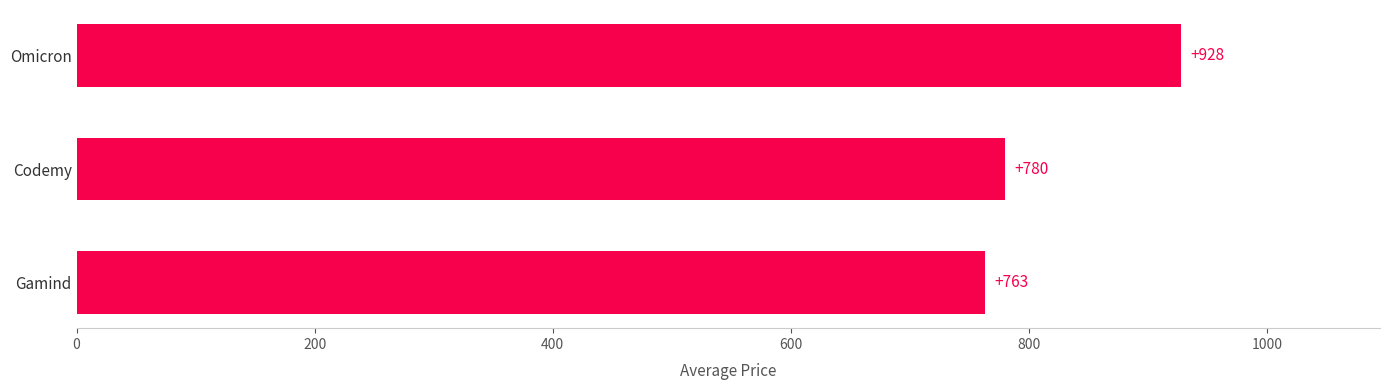

What is the difference between the values at Codemy and Omicron?

148.0